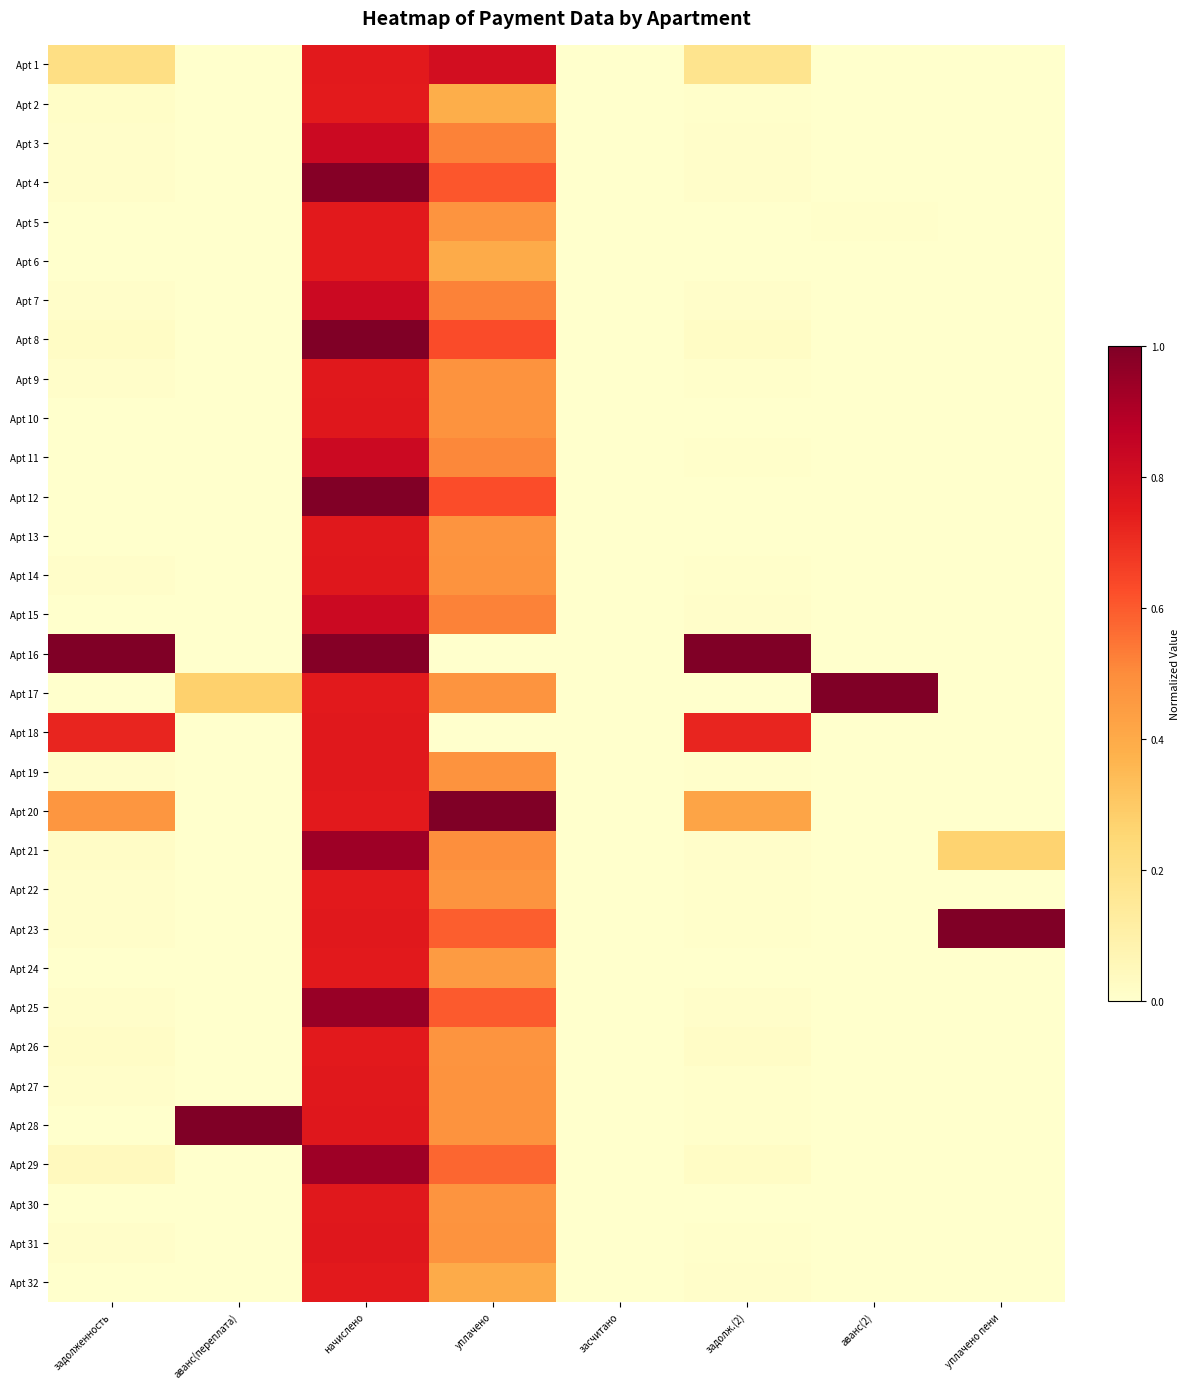

Between уплачено and аванс(переплата), which is larger?

уплачено